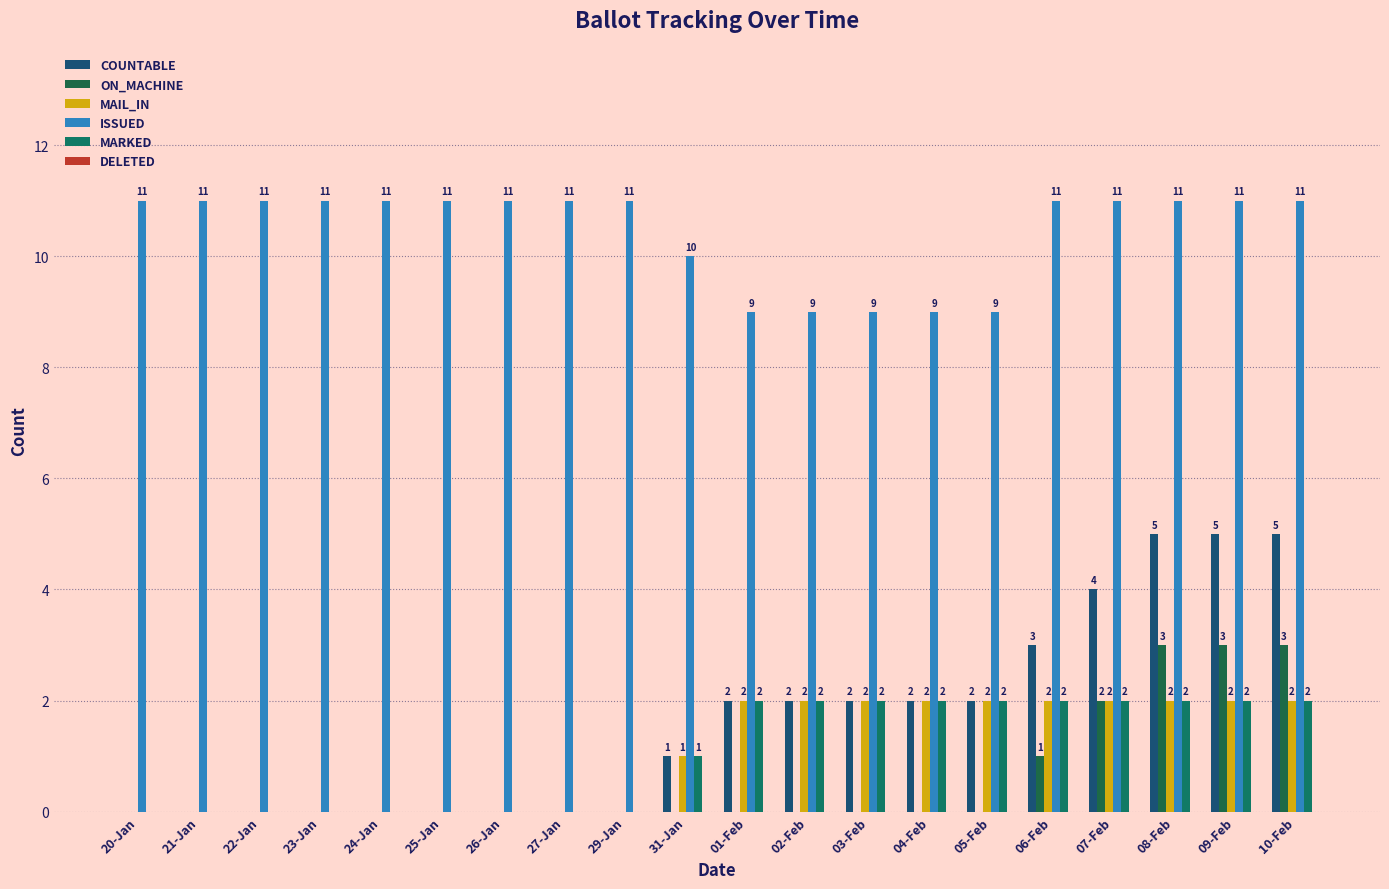

Which category has the highest value across all series?

20-Jan